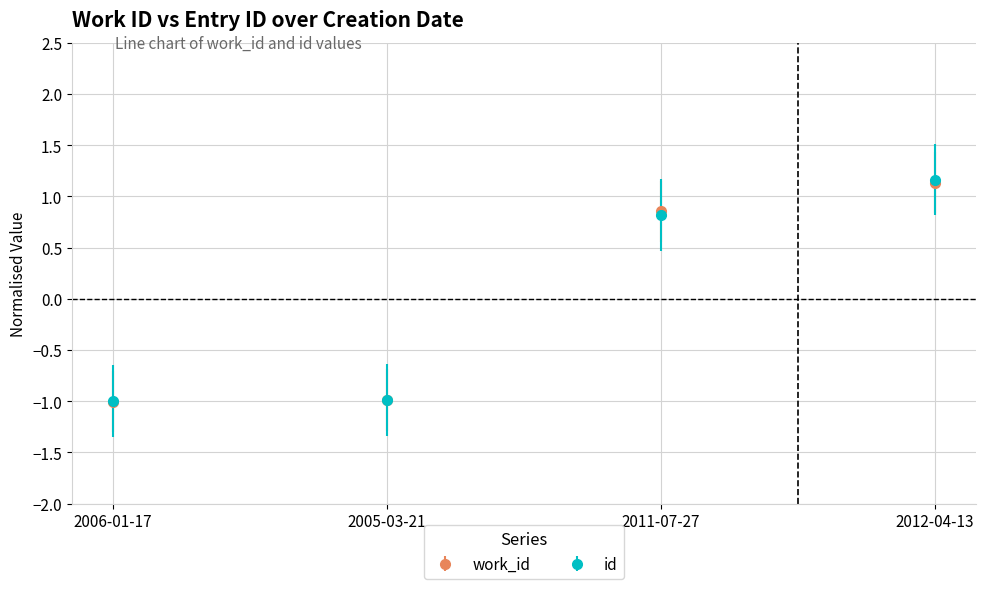

True or false: id has a value of 1.7 at 2012-04-13.

False